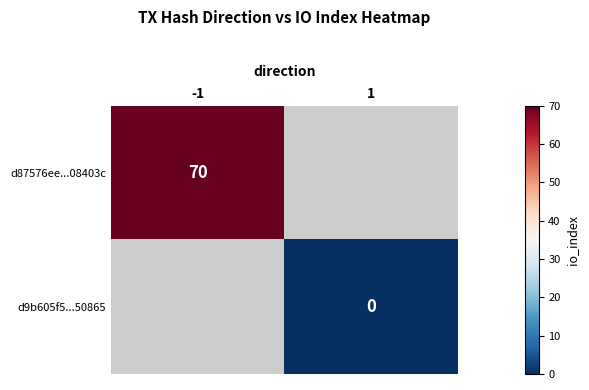

How many series are shown in this chart?

2